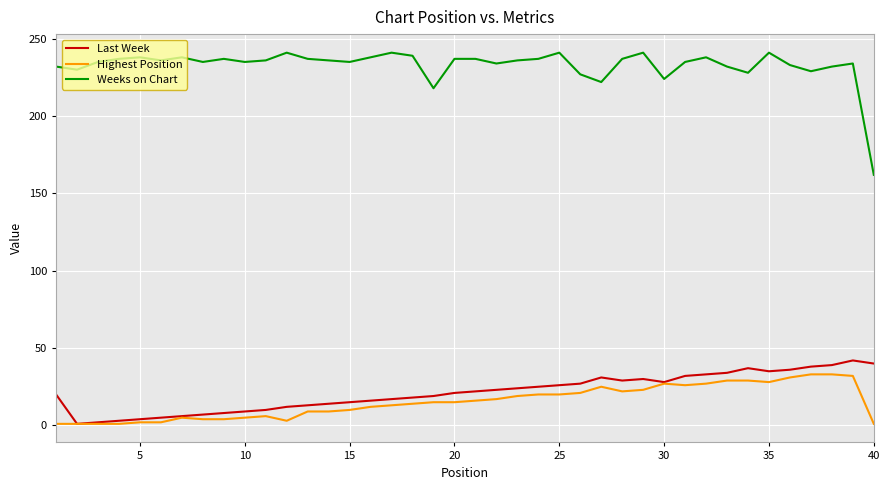

What is the greatest value displayed?

241